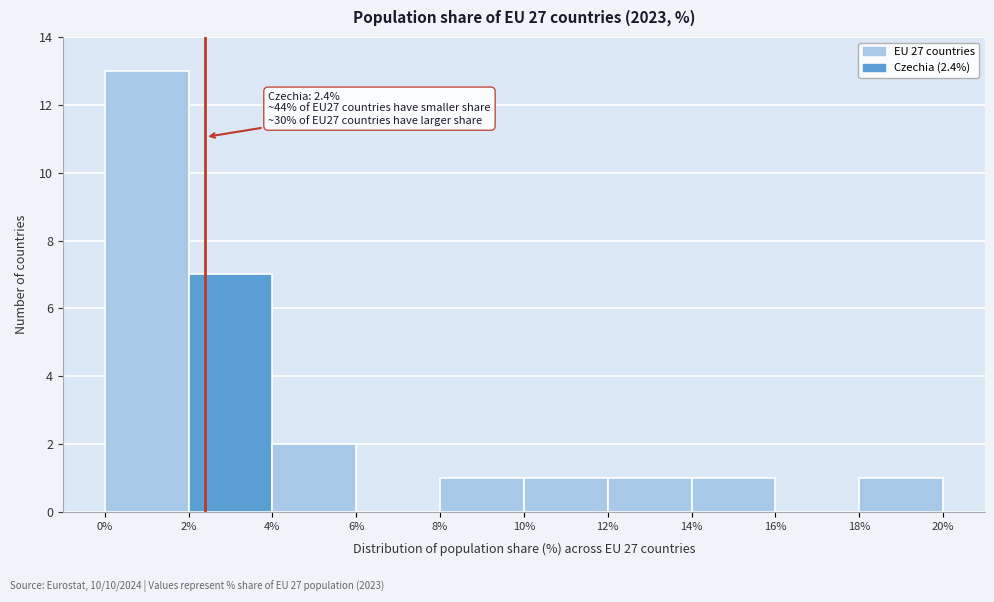

Over which range of the x-axis is the bar tallest?

0% to 2%